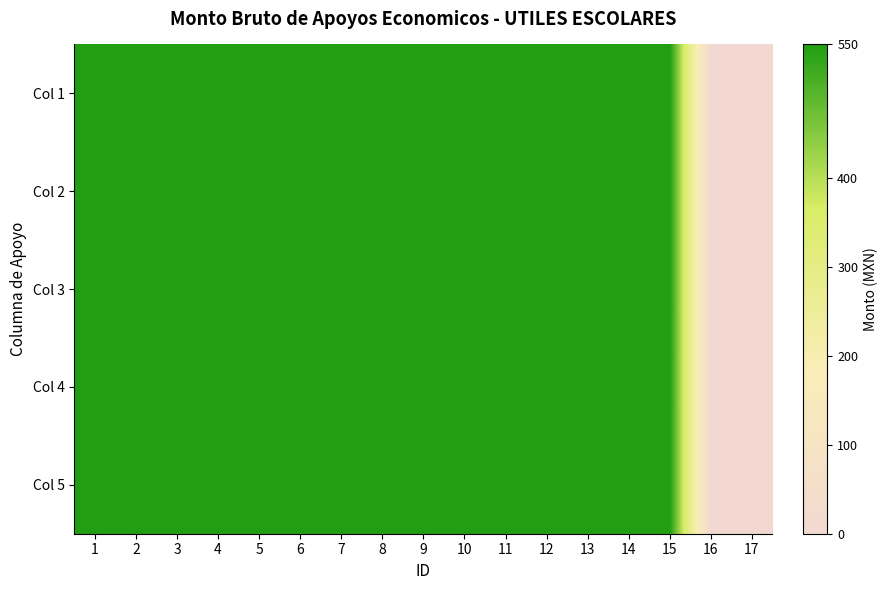

At 8, list the series in order from smallest to largest.

Col 1, Col 2, Col 3, Col 4, Col 5